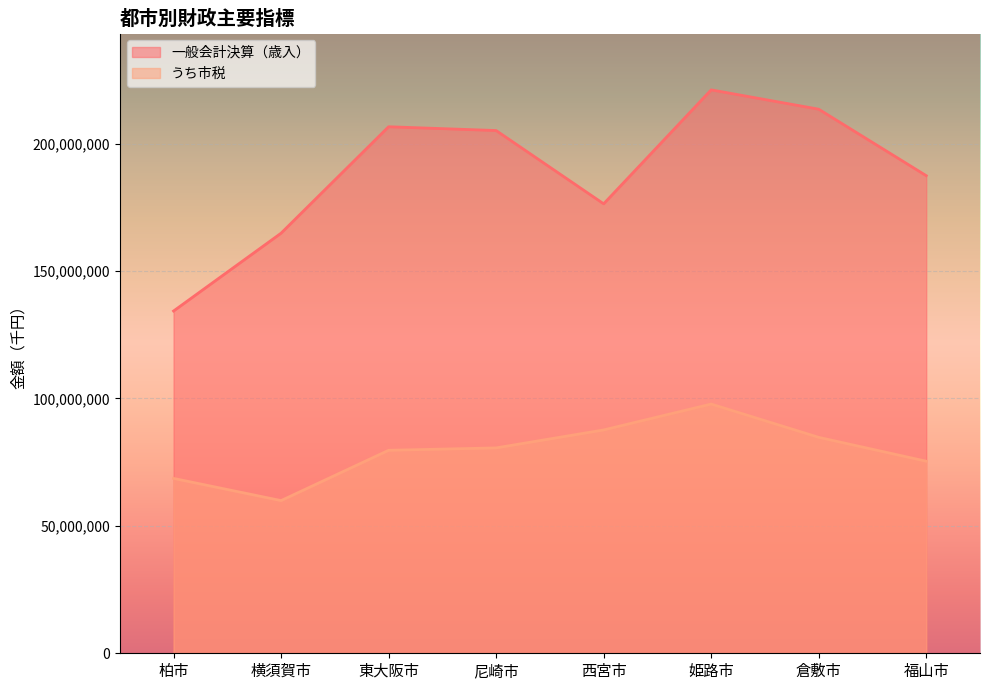

What is the total value across all series at 倉敷市?

298227690